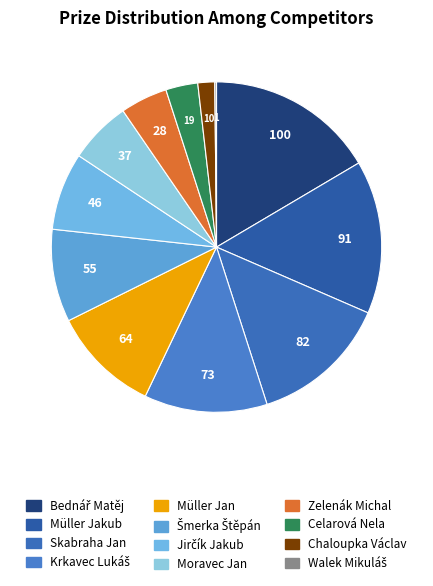

How many slices are in this pie chart?

12